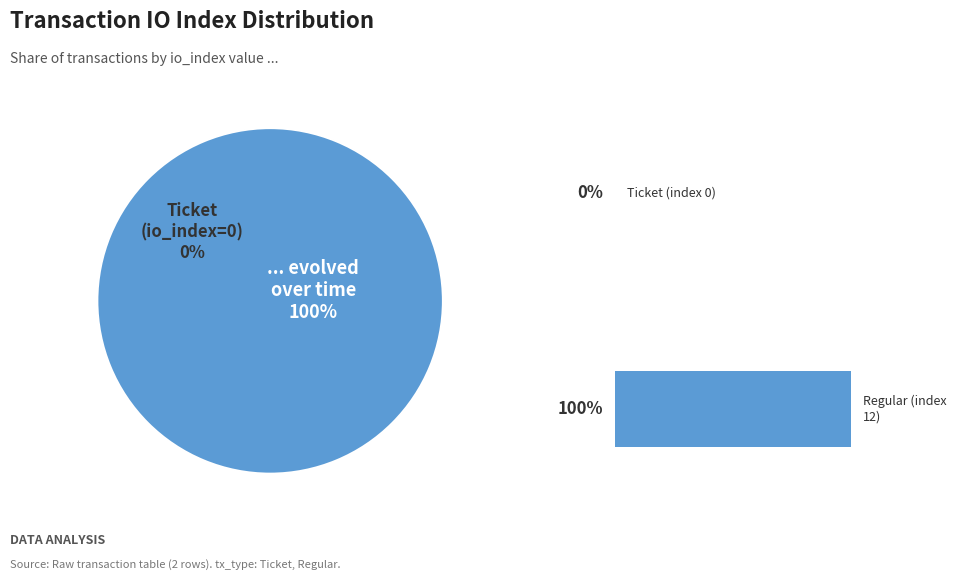

What is the largest slice in the pie chart?

Regular (index 12)